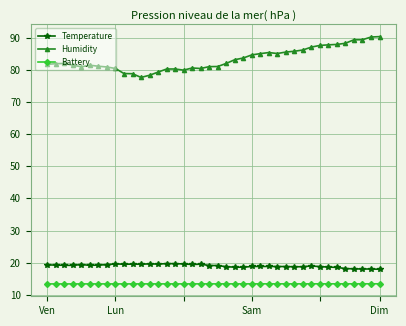

How many lines are shown in the chart?

3